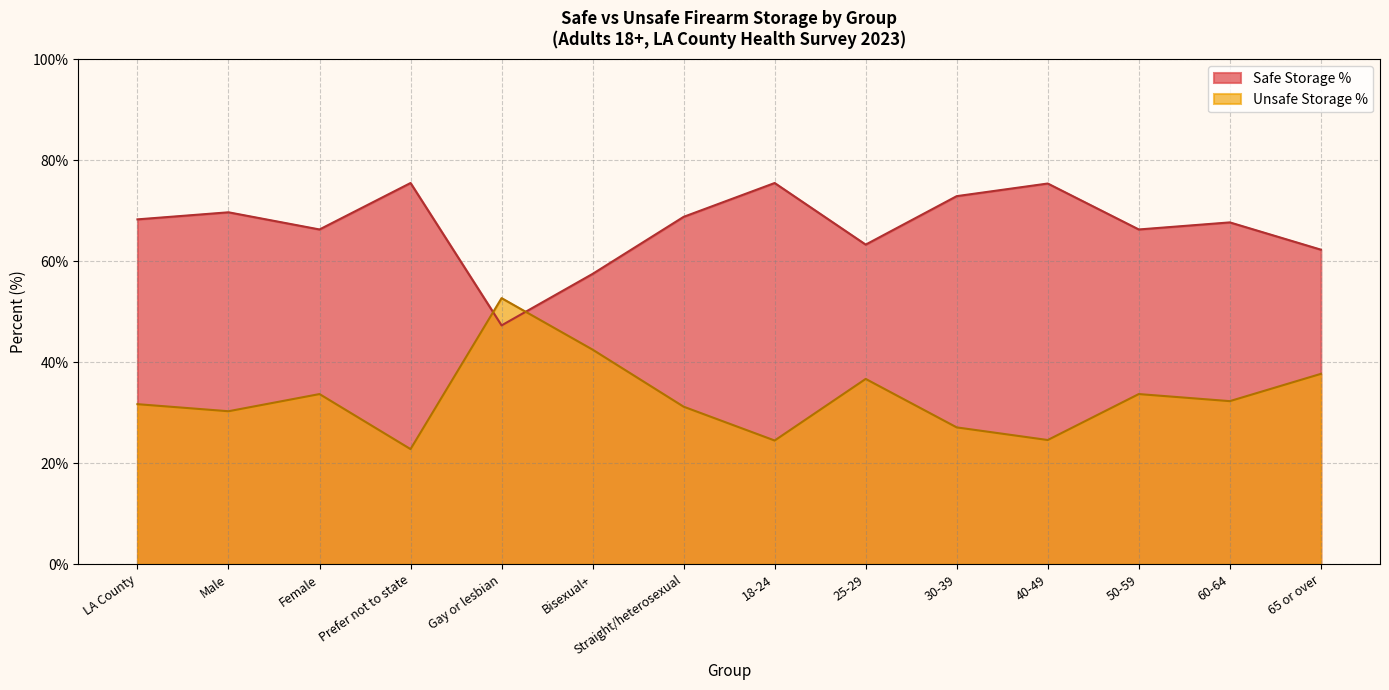

True or false: Safe Storage % and Unsafe Storage % intersect in this chart.

True